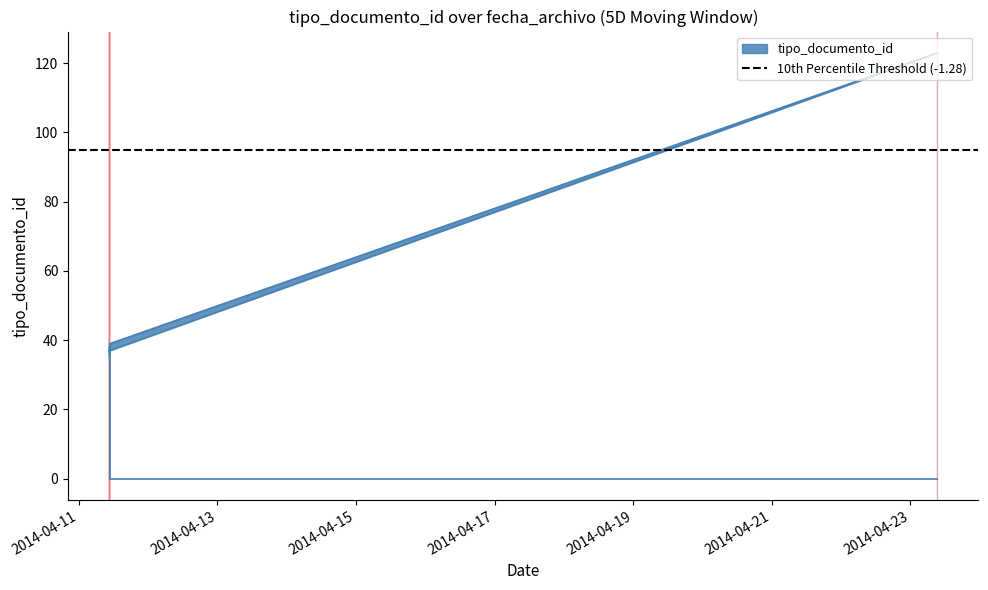

What is the value of the 3rd point from the left?

35